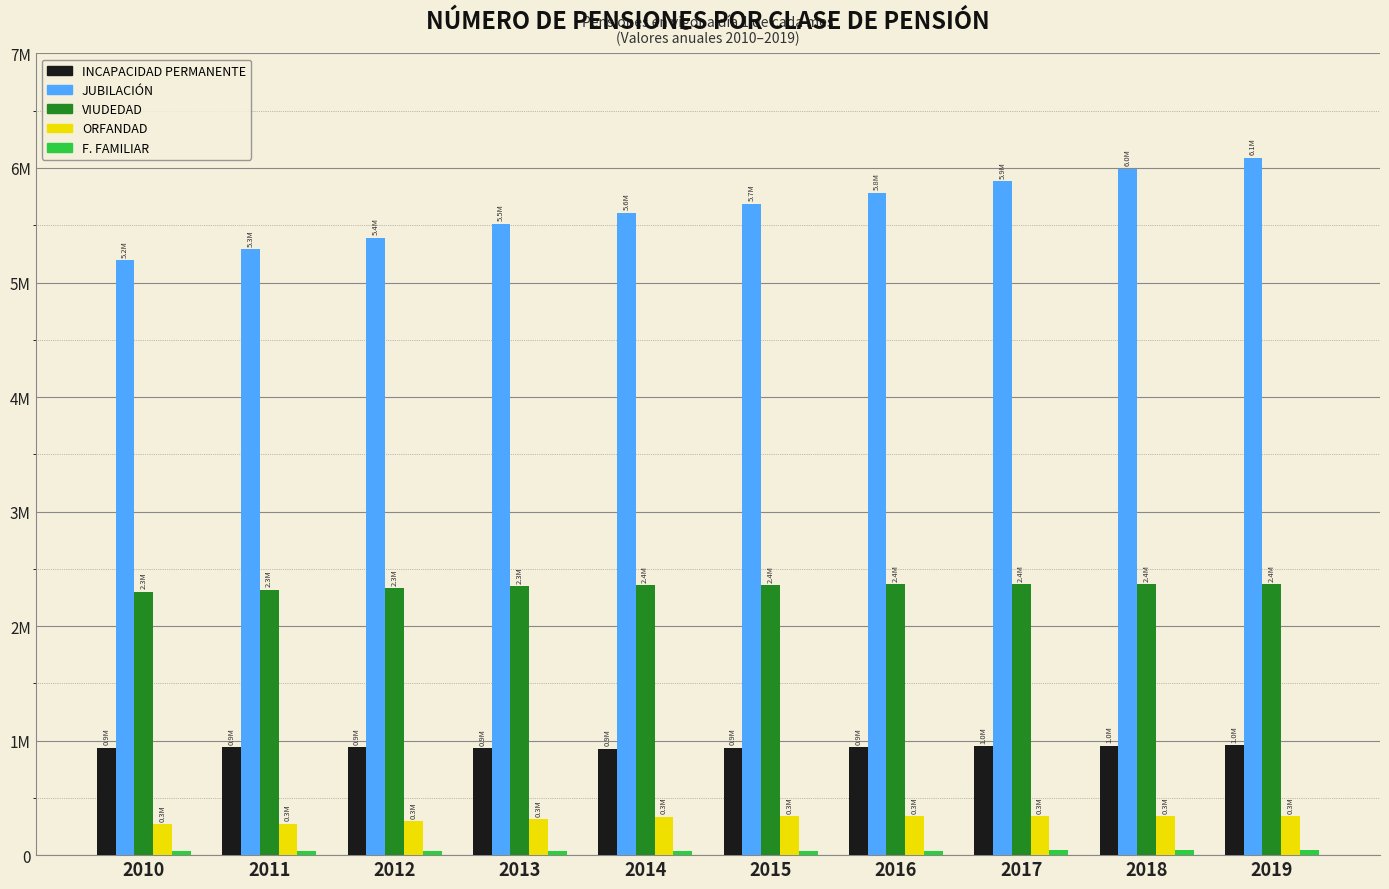

Are the bars grouped side by side (vs. stacked)?

Yes